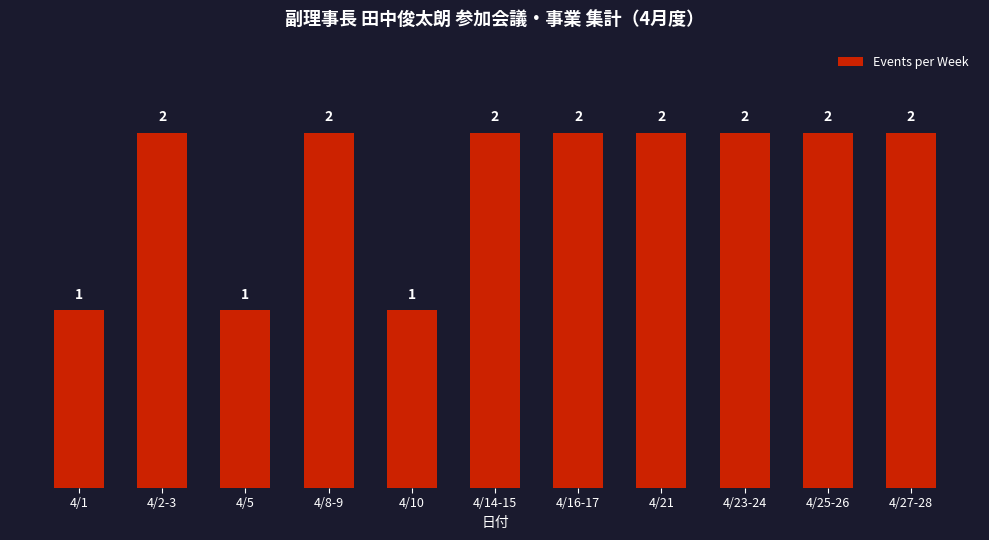

Reading right to left, list all the values displayed in this chart.

4/27-28=2	4/25-26=2	4/23-24=2	4/21=2	4/16-17=2	4/14-15=2	4/10=1	4/8-9=2	4/5=1	4/2-3=2	4/1=1